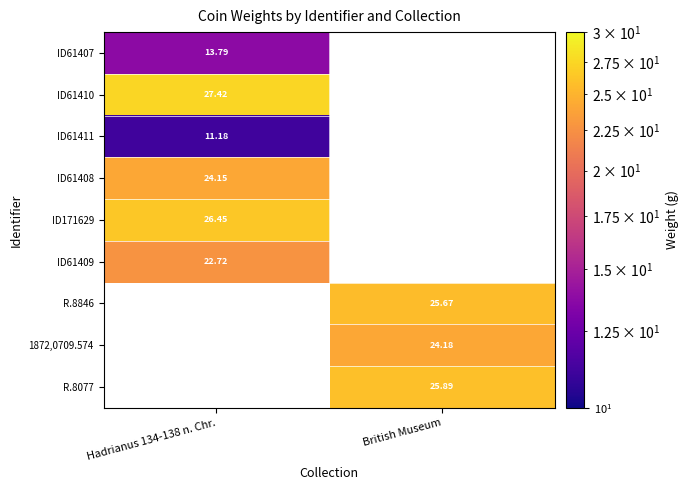

What is the lowest value of the ID171629 series?

26.4